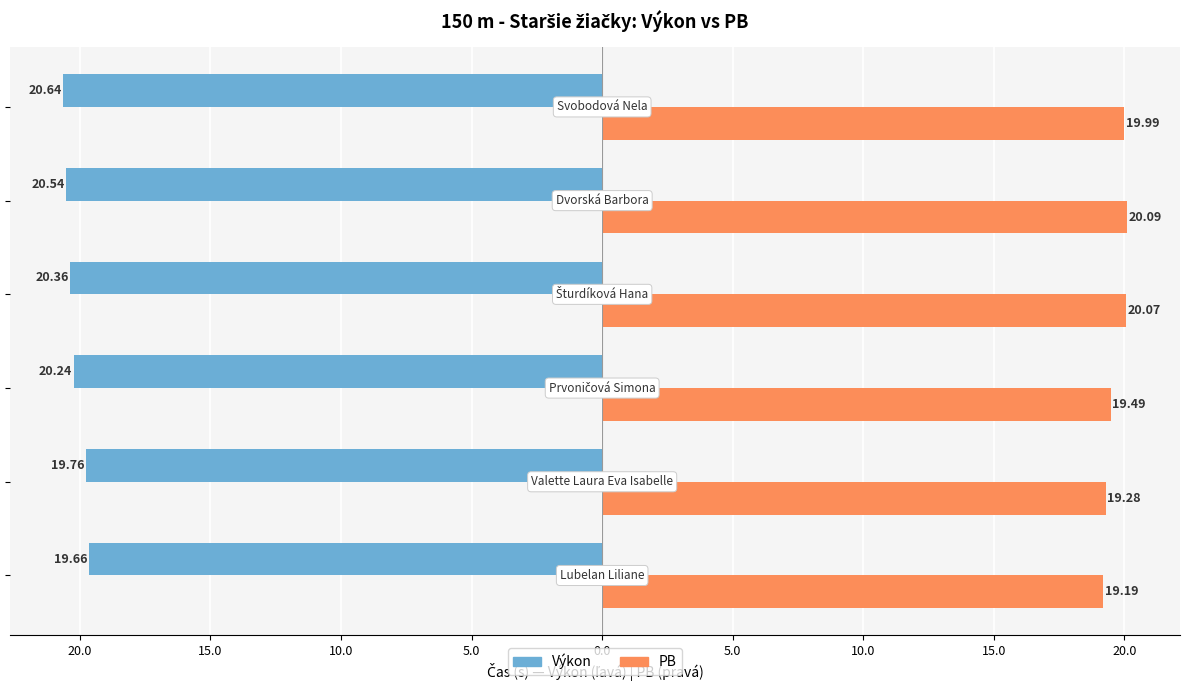

How many bars are there in total?

12